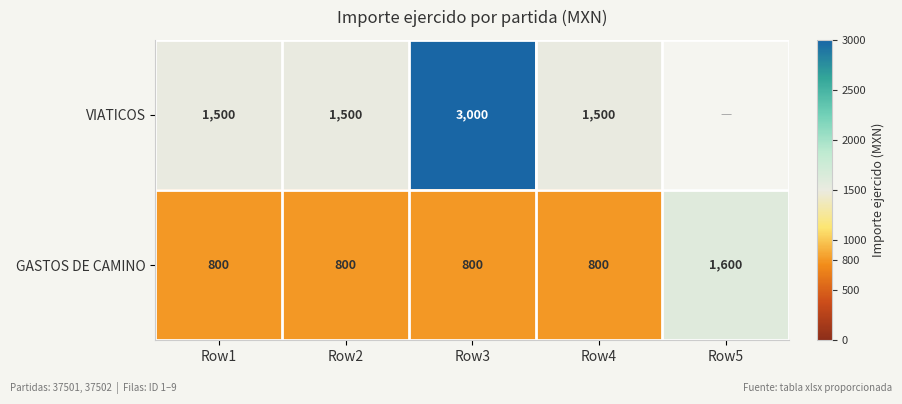

What is the total value across all series at Row1?

2300